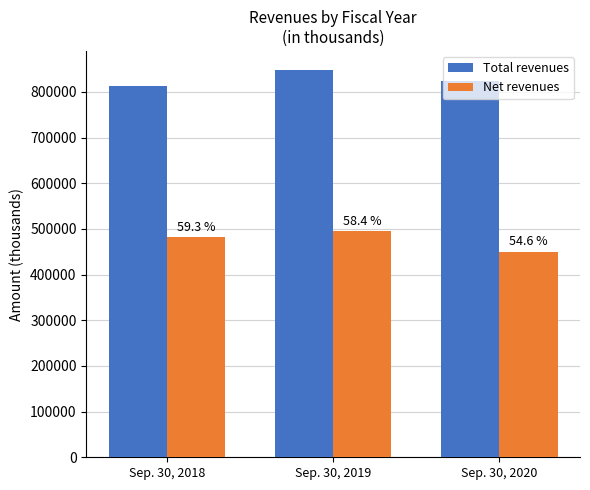

The Net revenues series shows 858377 at Sep. 30, 2018. True or false?

False